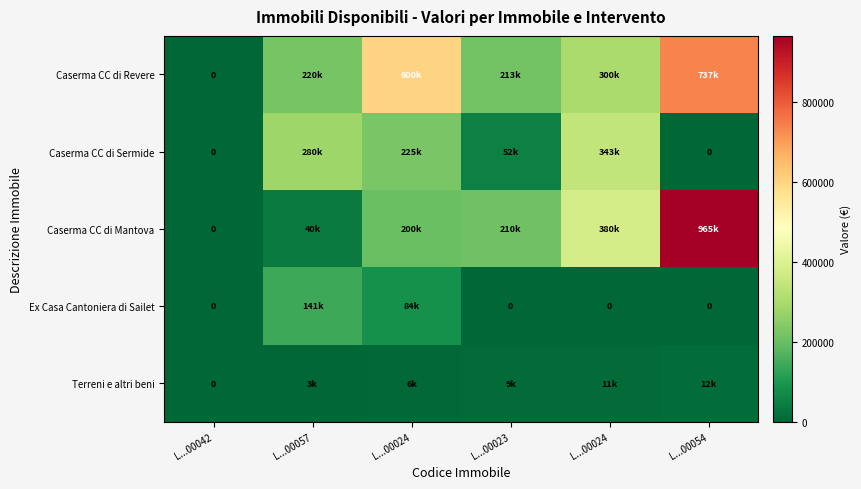

At L...00057, list the series in order from smallest to largest.

Terreni e altri beni, Caserma CC di Mantova, Ex Casa Cantoniera di Sailet, Caserma CC di Revere, Caserma CC di Sermide